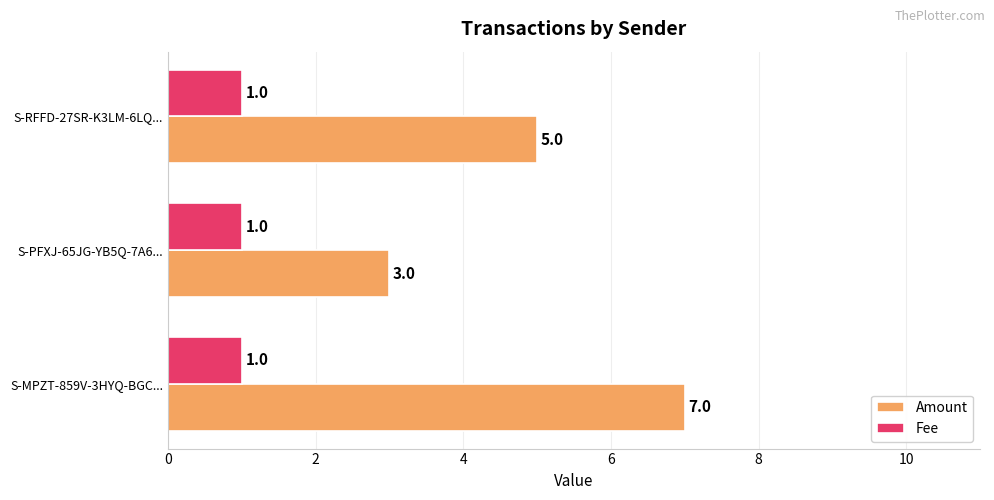

Which series has the largest range (max minus min)?

Amount